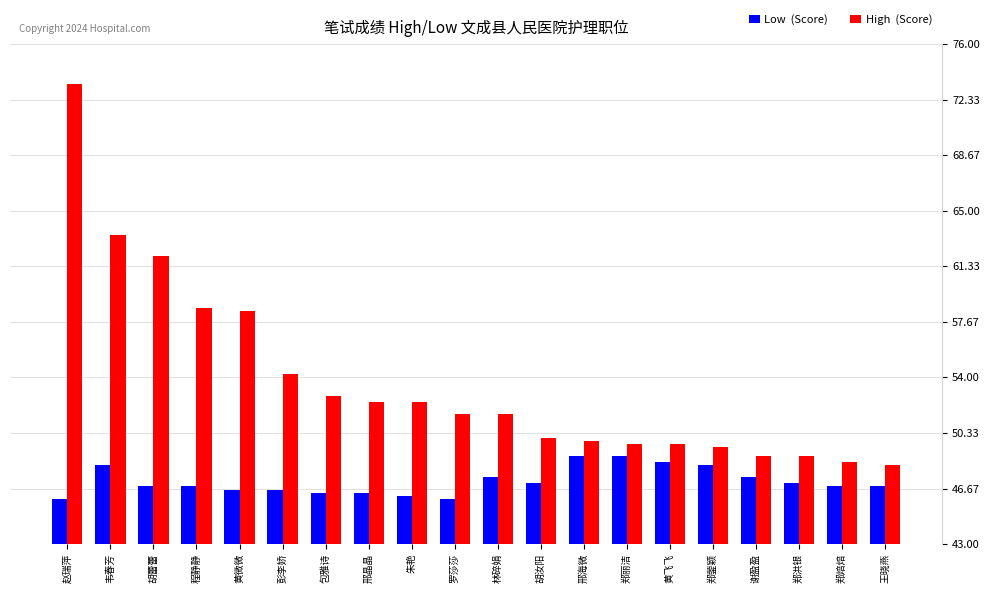

What is the total value across all series at 赵瑞萍?

119.4